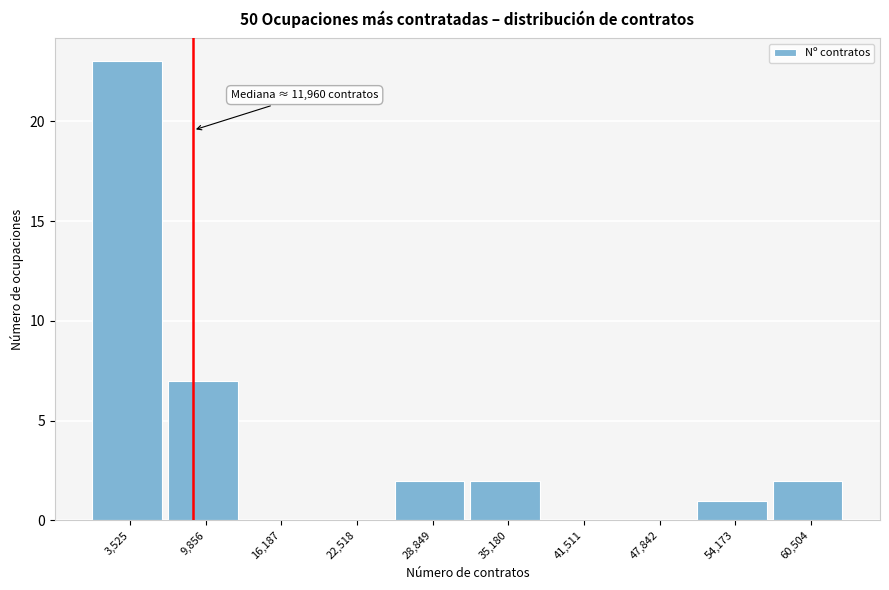

Reading right to left, list all the values displayed in this chart.

60,504=2	54,173=1	47,842=0	41,511=0	35,180=2	28,849=2	22,518=0	16,187=0	9,856=7	3,525=23